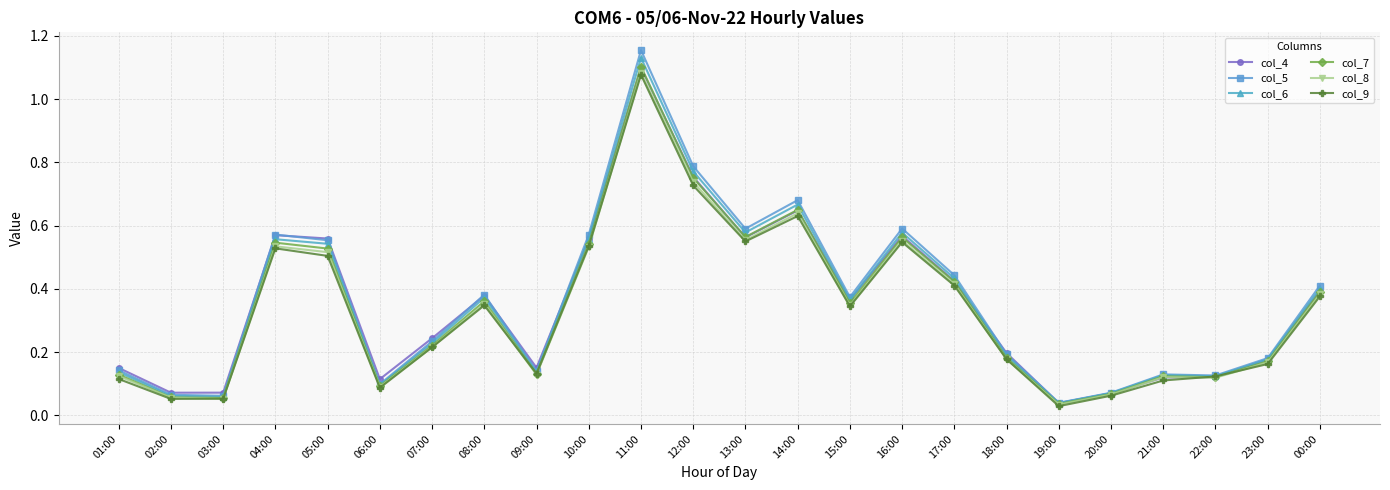

Is it true that col_7 equals 0.6 at 13:00?

True